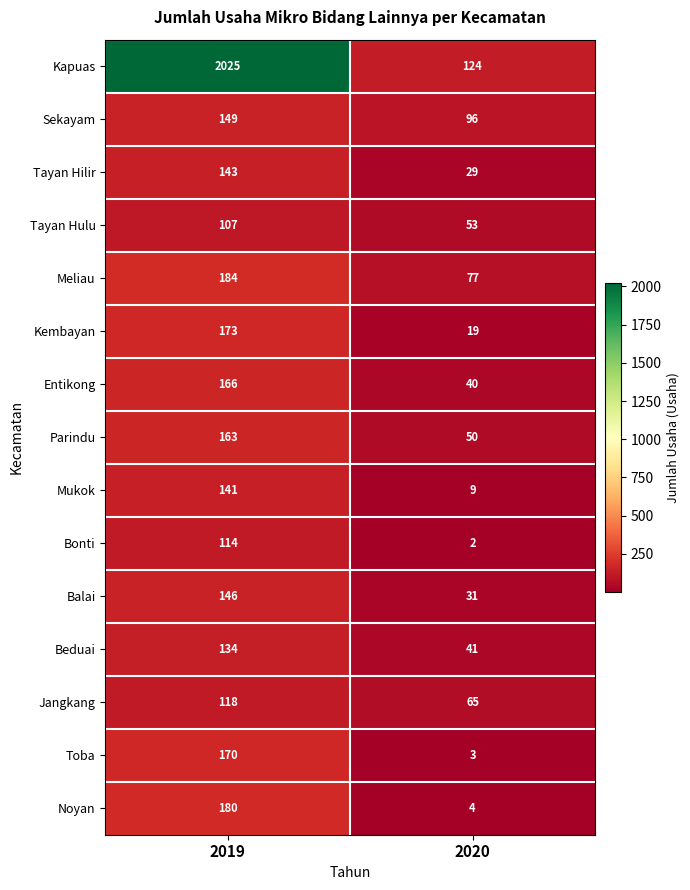

What value does the Balai series have at 2019, to the nearest 5?

145